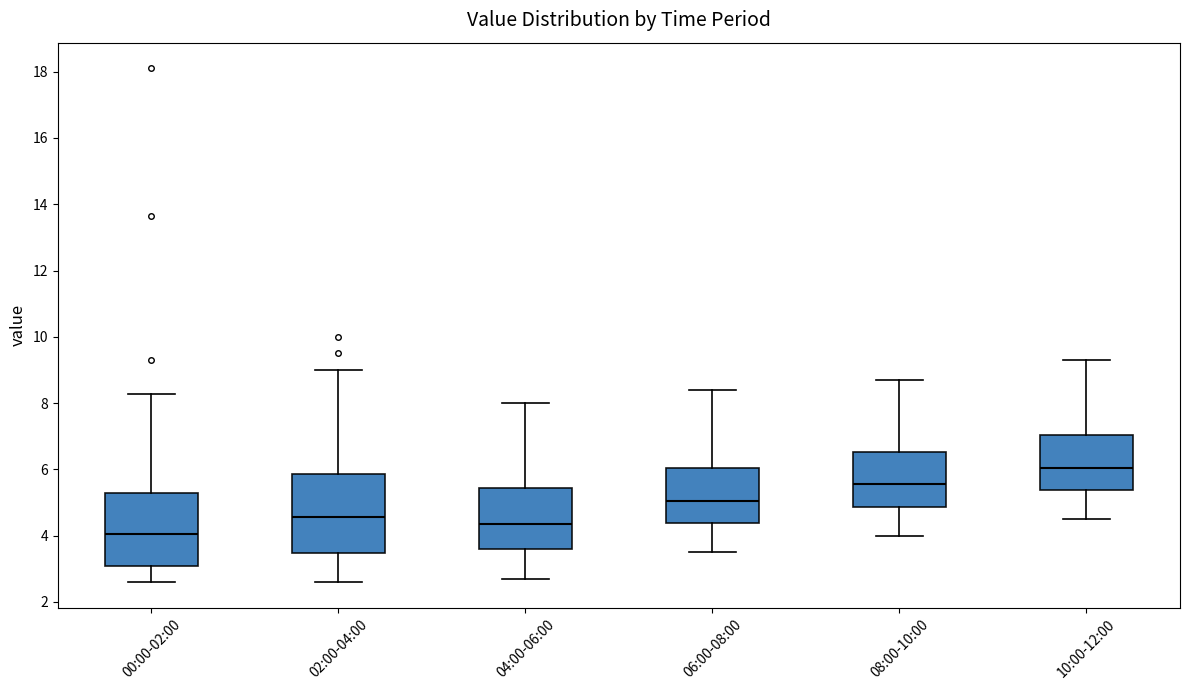

Which box's median line is the highest?

10:00-12:00